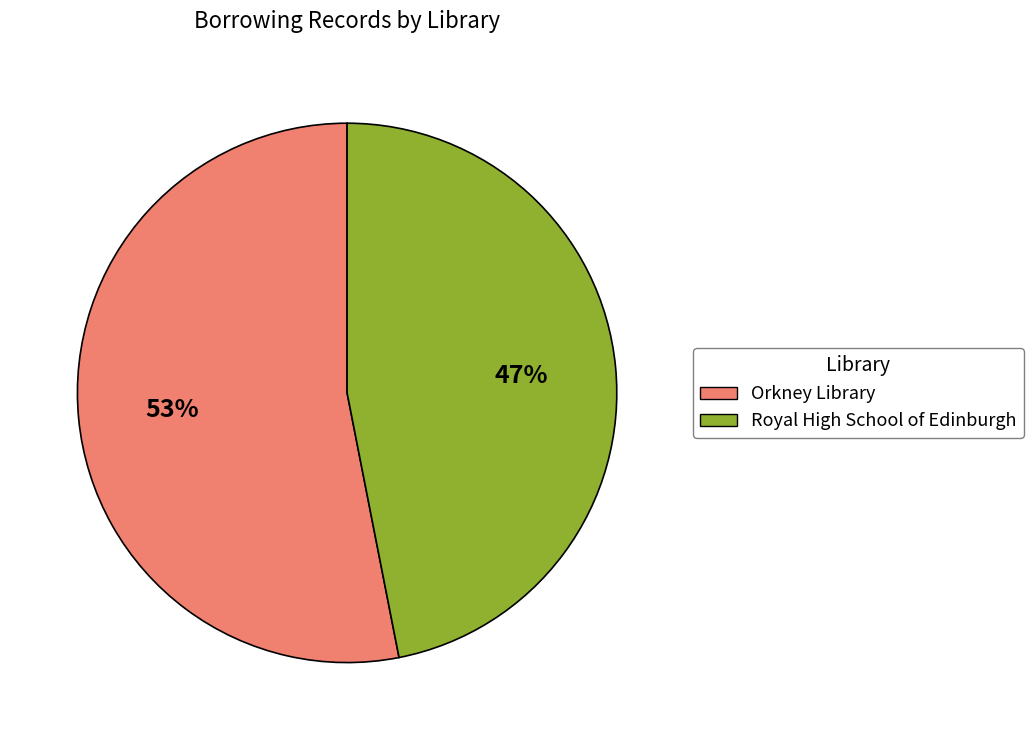

Is Royal High School of Edinburgh the majority of the pie?

No